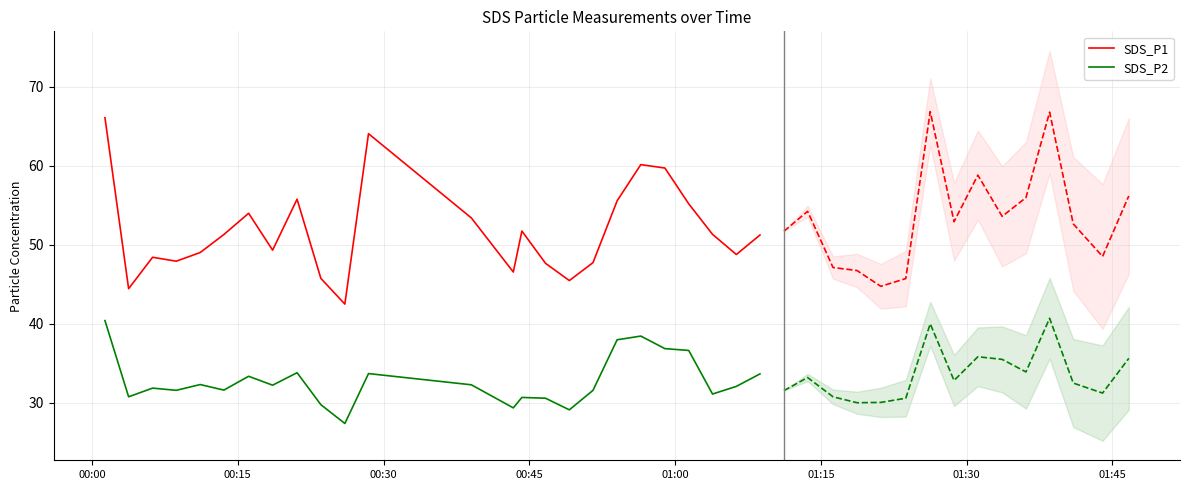

What is the minimum value for SDS_P2?

27.4